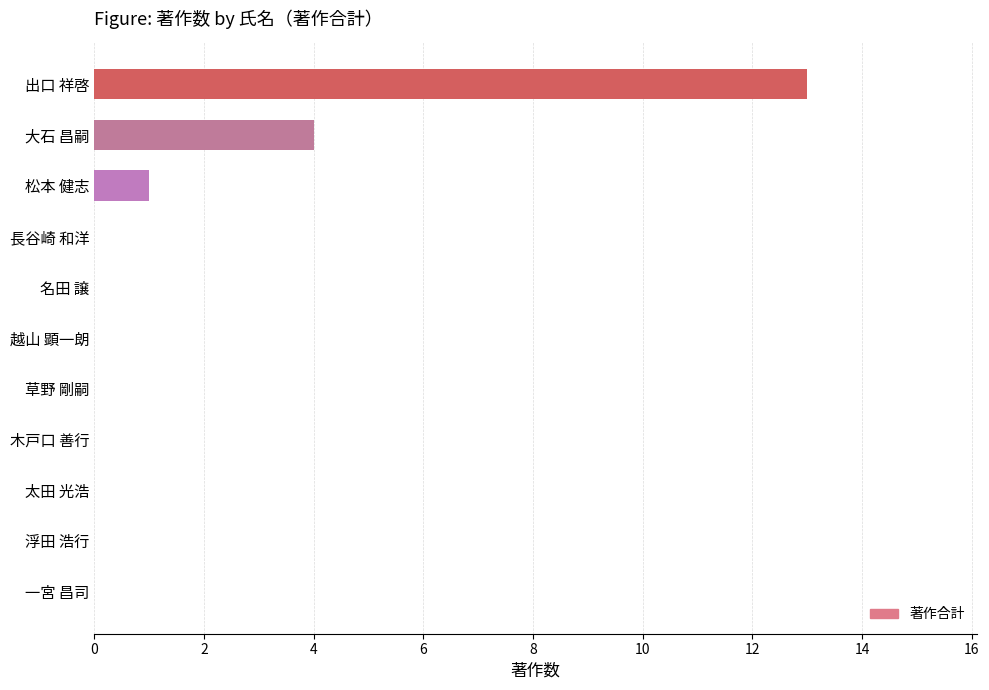

Which has a higher value, 出口 祥啓 or 浮田 浩行?

出口 祥啓